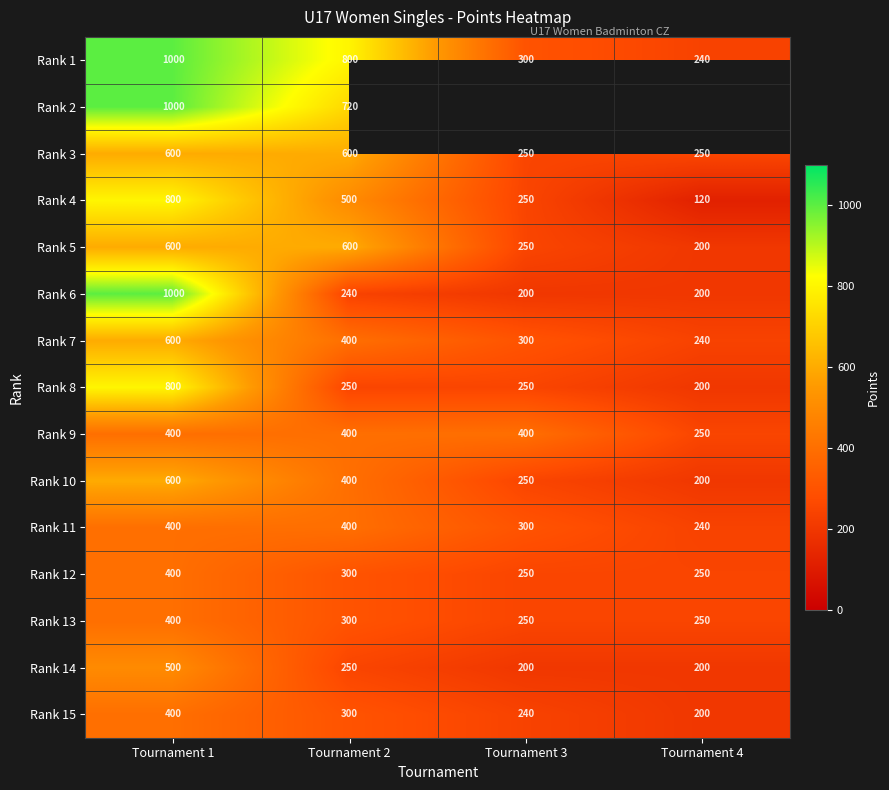

At which label is Rank 1 closest to 620?

Tournament 2